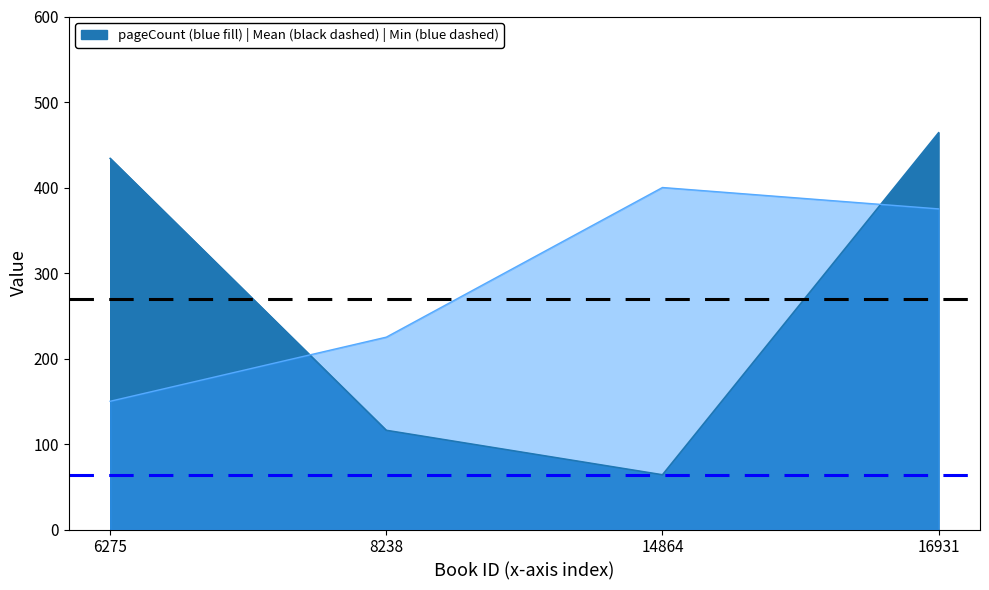

Which series changed the most between 8238 and 16931?

pageCount